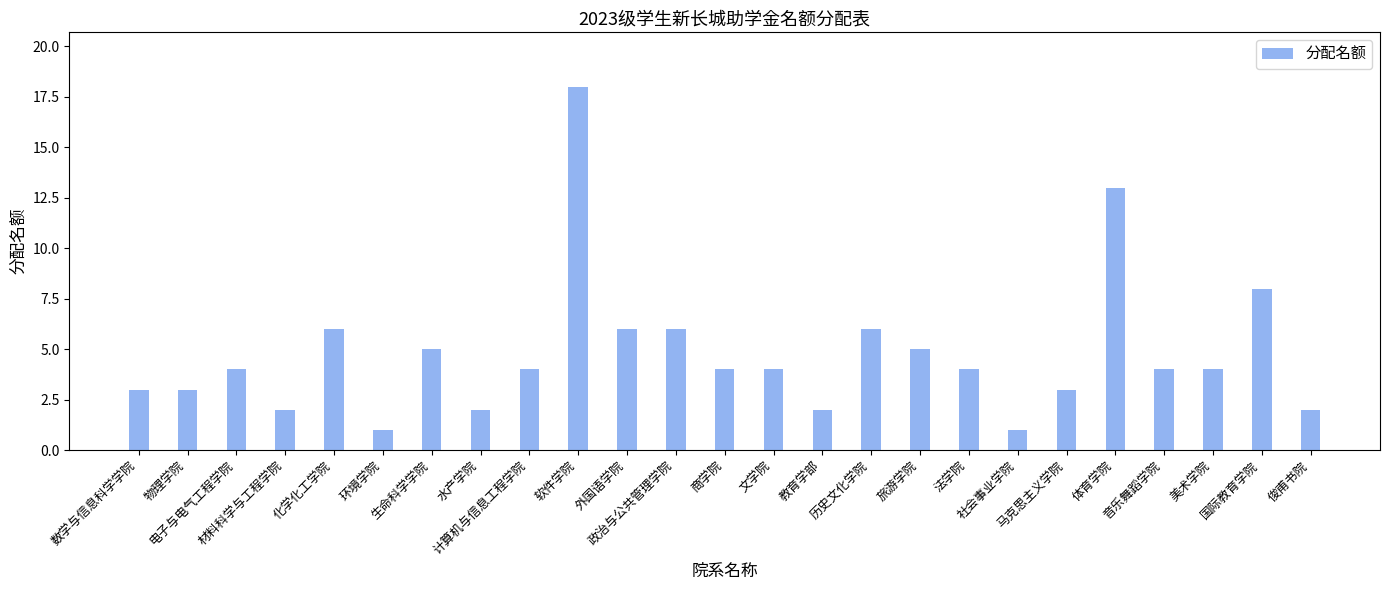

Between 旅游学院 and 文学院, which is larger?

旅游学院